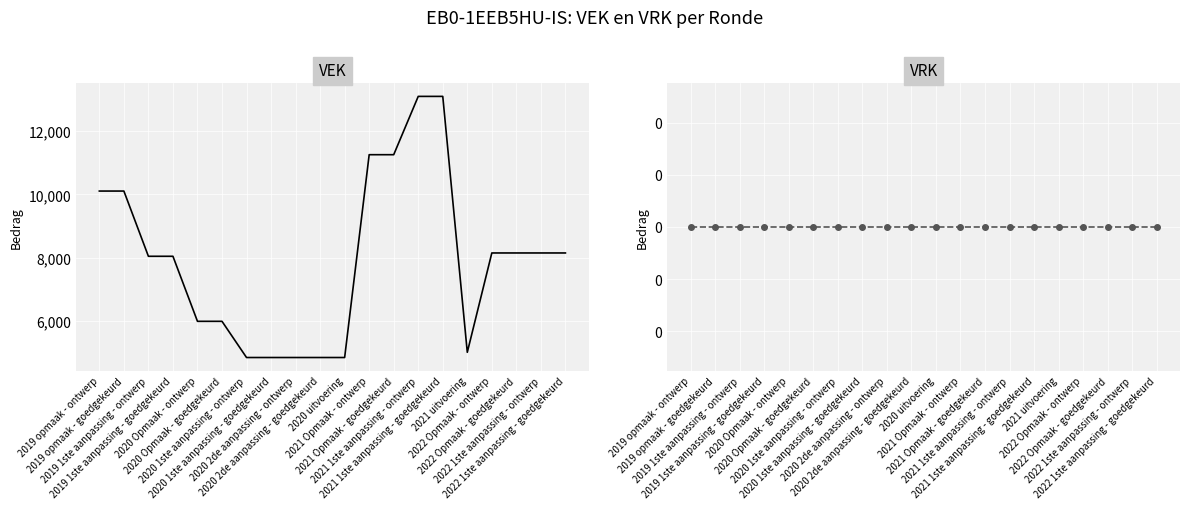

At which label is VRK closest to 0?

2019 opmaak - ontwerp